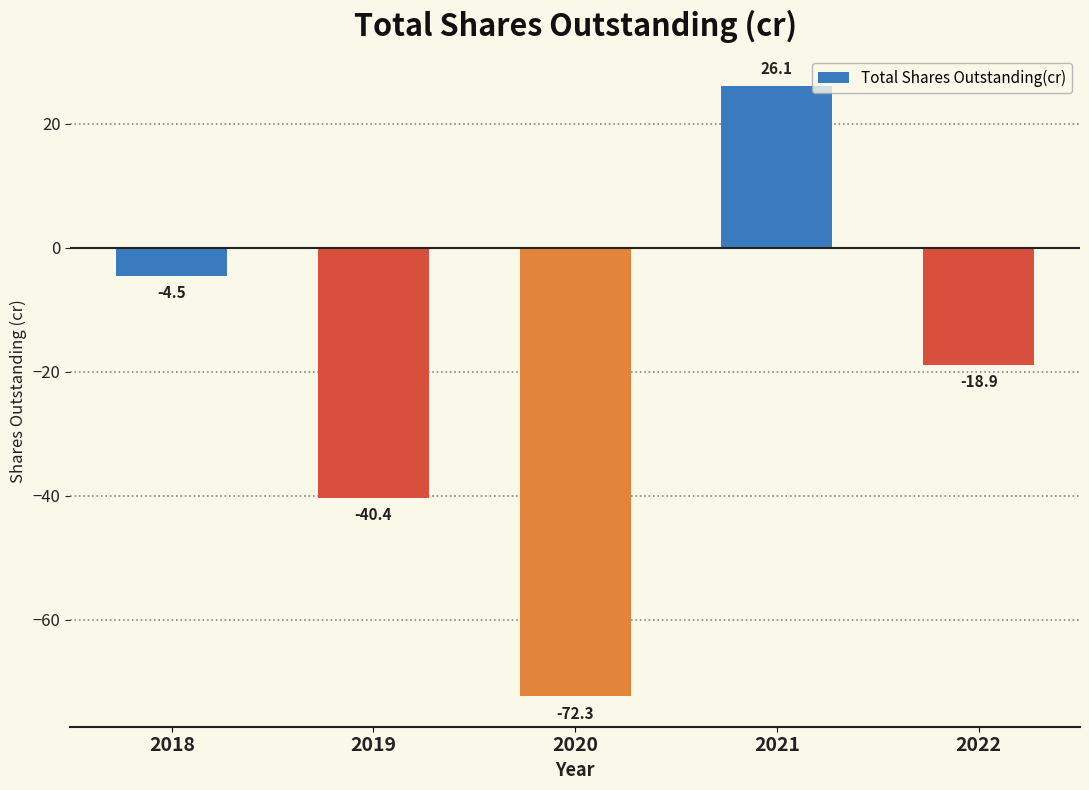

True or false: the data shows -72.3 at 2020.

True